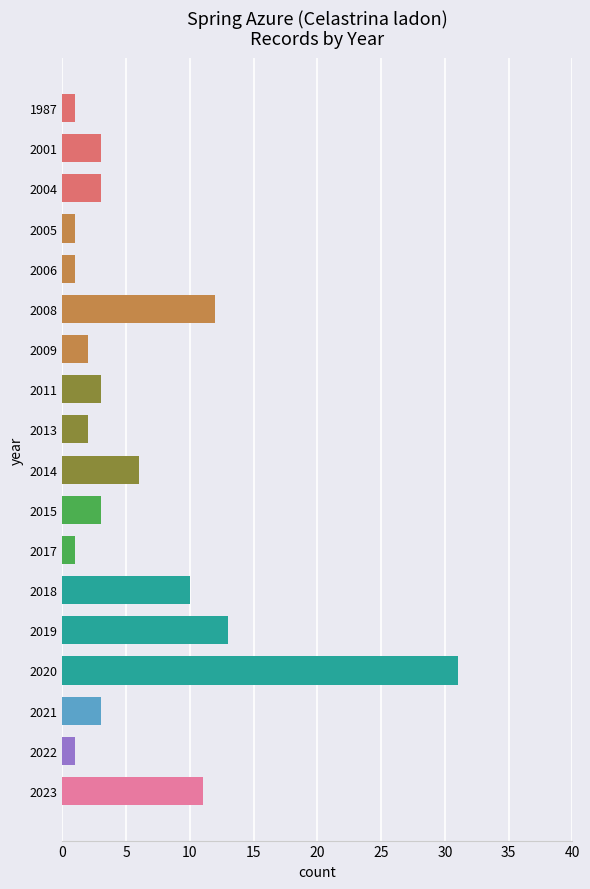

What is the value of the 7th bar from the top?

2